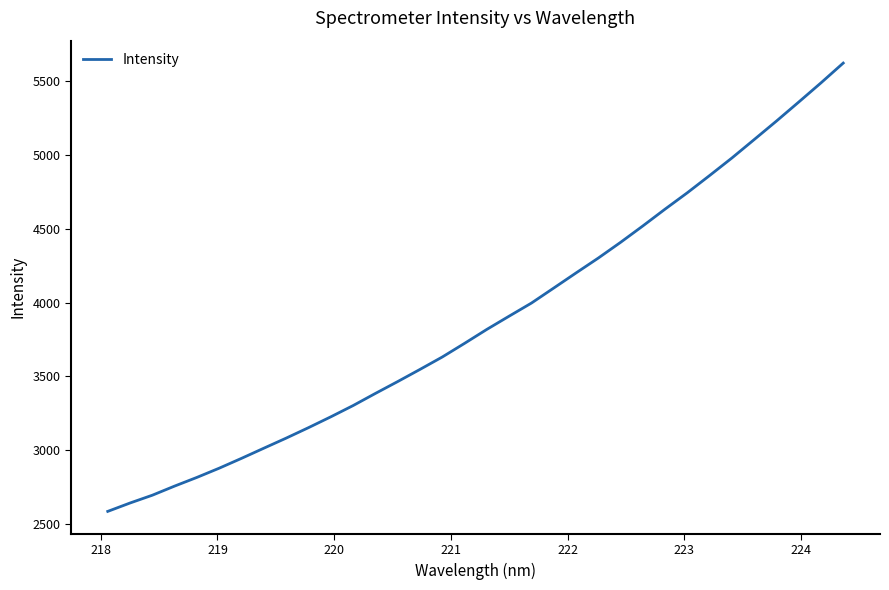

What is the minimum value shown in the chart?

2585.9